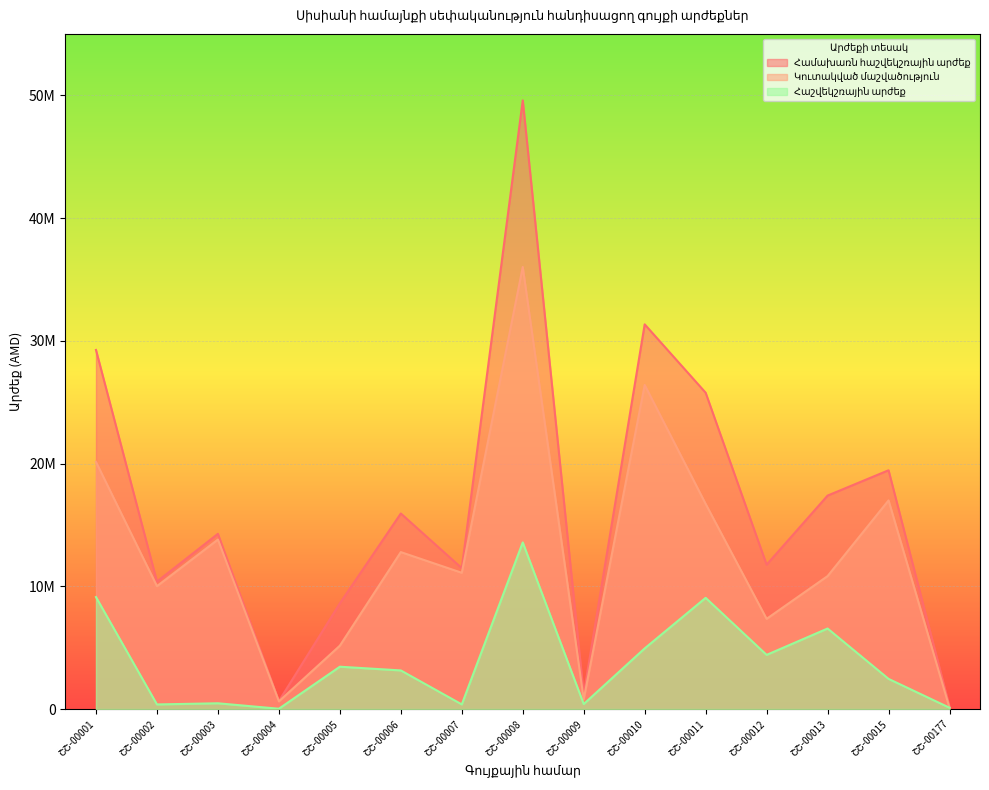

What is the sum of the Համախառն հաշվեկշռային արժեք values at ՇՇ-00011 and ՇՇ-00177?

25968656.5